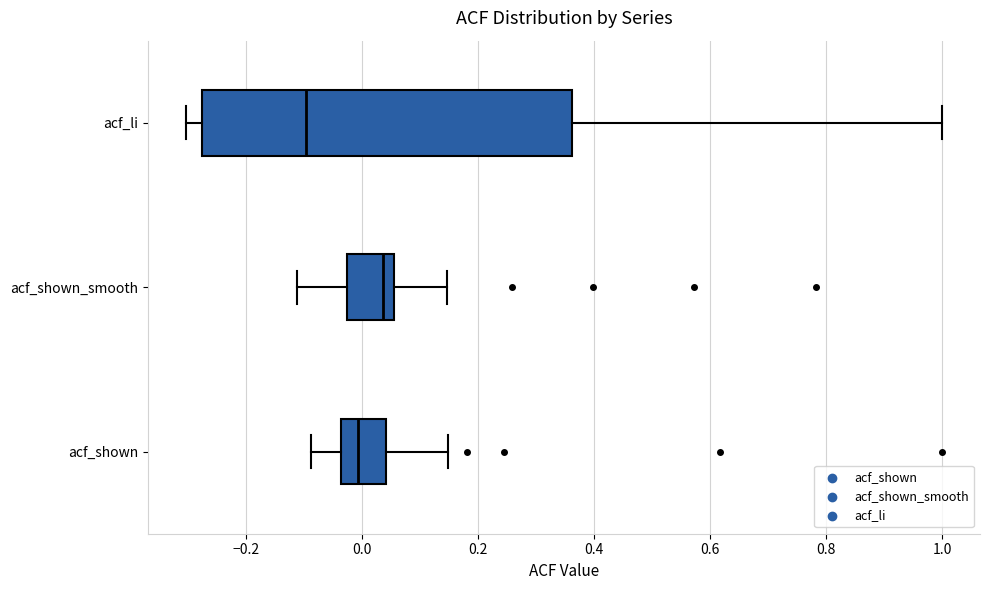

Reading bottom to top, transcribe this box plot: for each box, give where its median line is, the range the box spans, and where its two whiskers end, as read against the x-axis. The values are not printed on the chart, so give them approximately, as read against the axis.

acf_shown: median 0.00, box -0.04 to 0.04, whiskers -0.08 to 0.14
acf_shown_smooth: median 0.04, box -0.02 to 0.06, whiskers -0.12 to 0.14
acf_li: median -0.10, box -0.28 to 0.36, whiskers -0.30 to 1.00